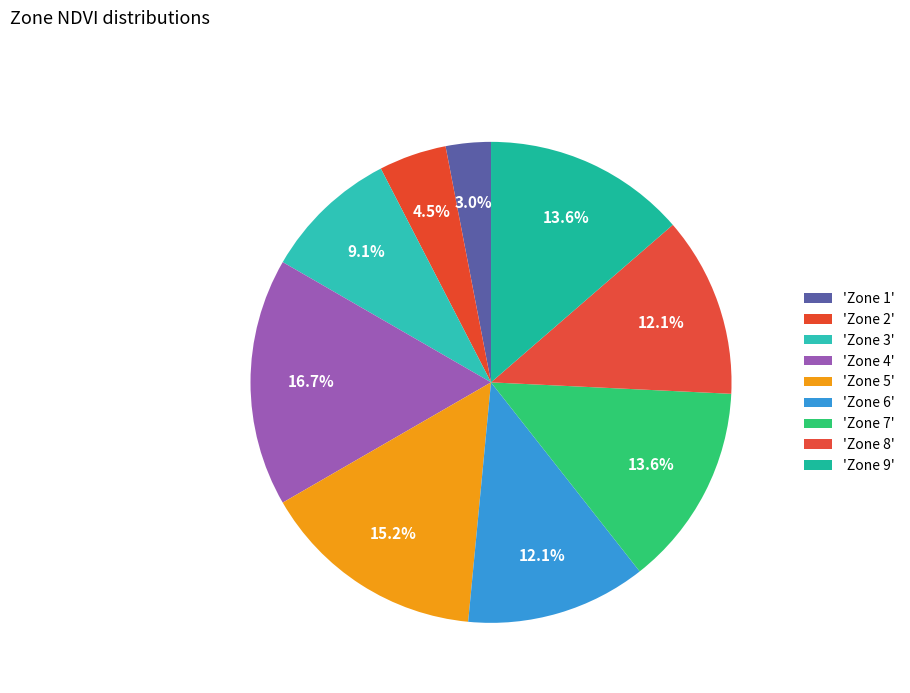

How many slices are in this pie chart?

9